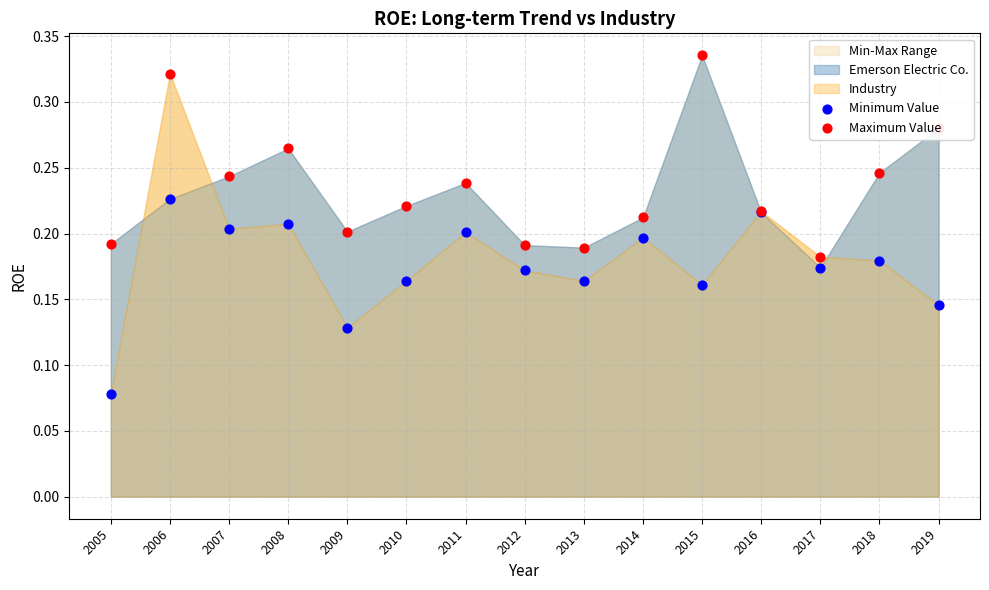

Is the value of Maximum Value at 2008 greater than the value of Minimum Value at 2010?

Yes